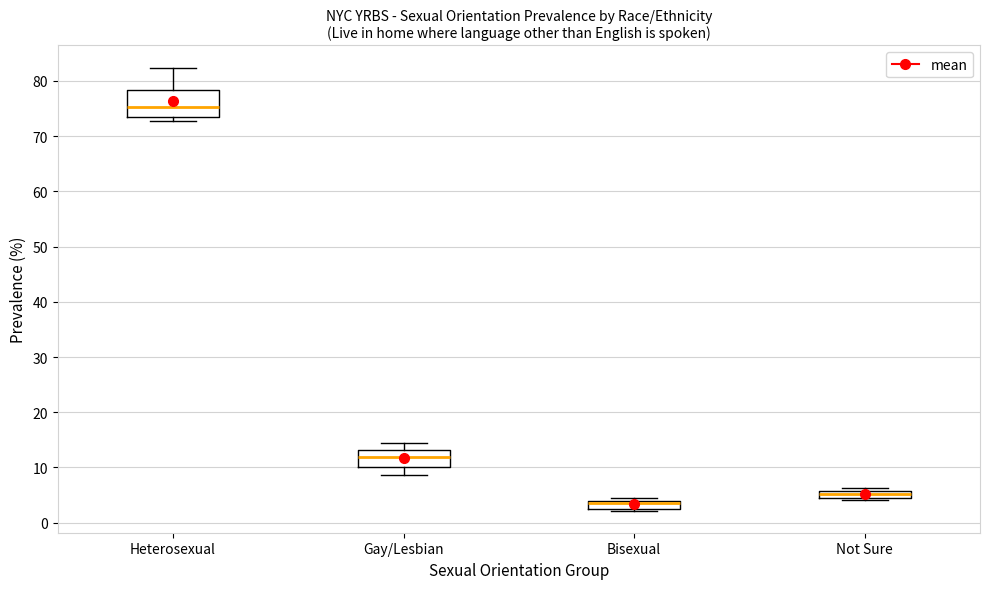

Comparing the boxes themselves (not the whiskers), which one is the tallest?

Heterosexual